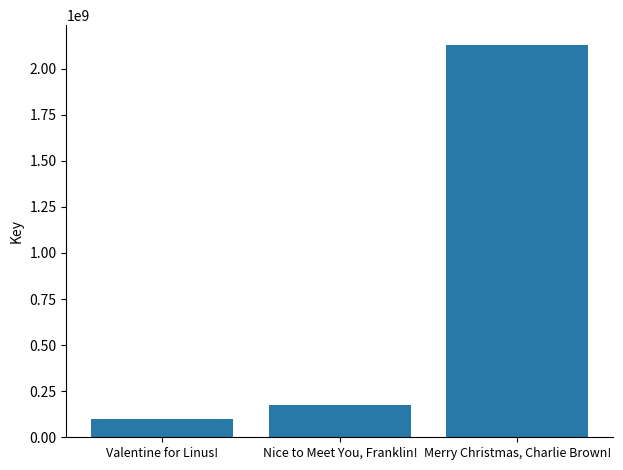

Reading left to right, extract all data points from this chart.

Valentine for Linus!=100643376	Nice to Meet You, Franklin!=176740348	Merry Christmas, Charlie Brown!=2128867438